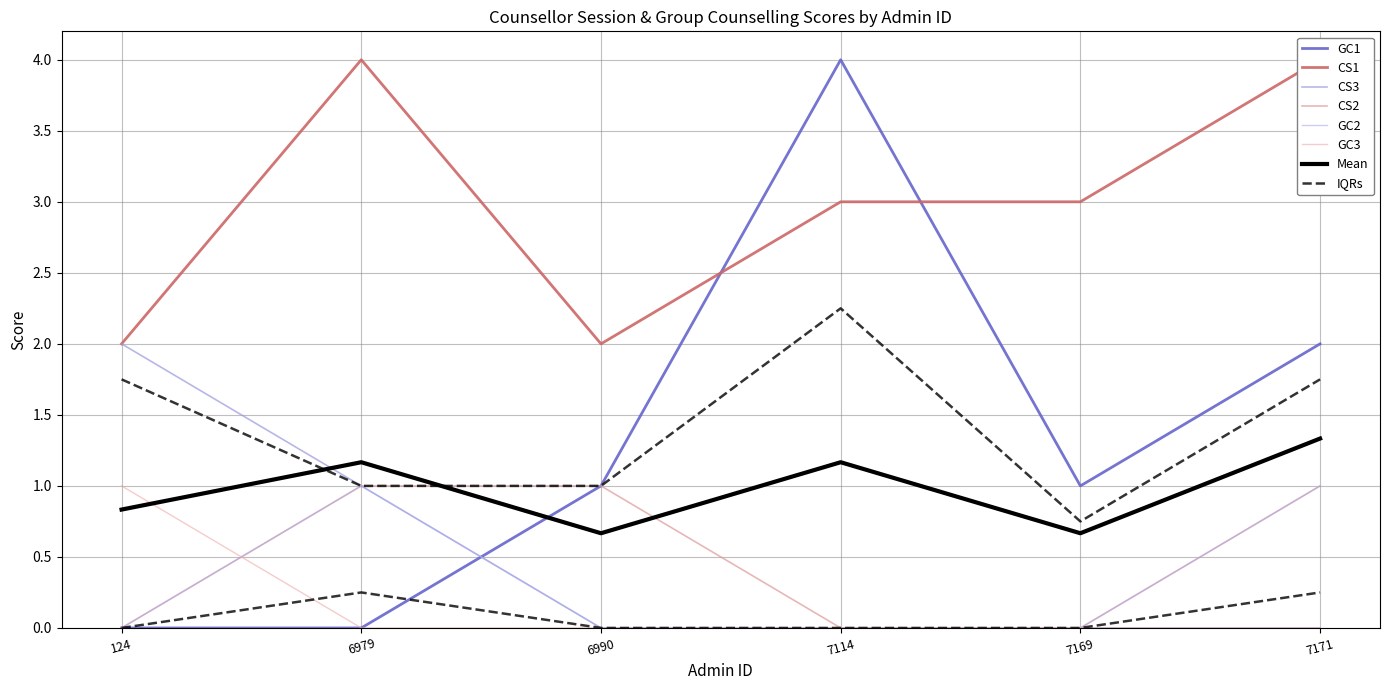

True or false: CS3 and GC3 intersect in this chart.

False